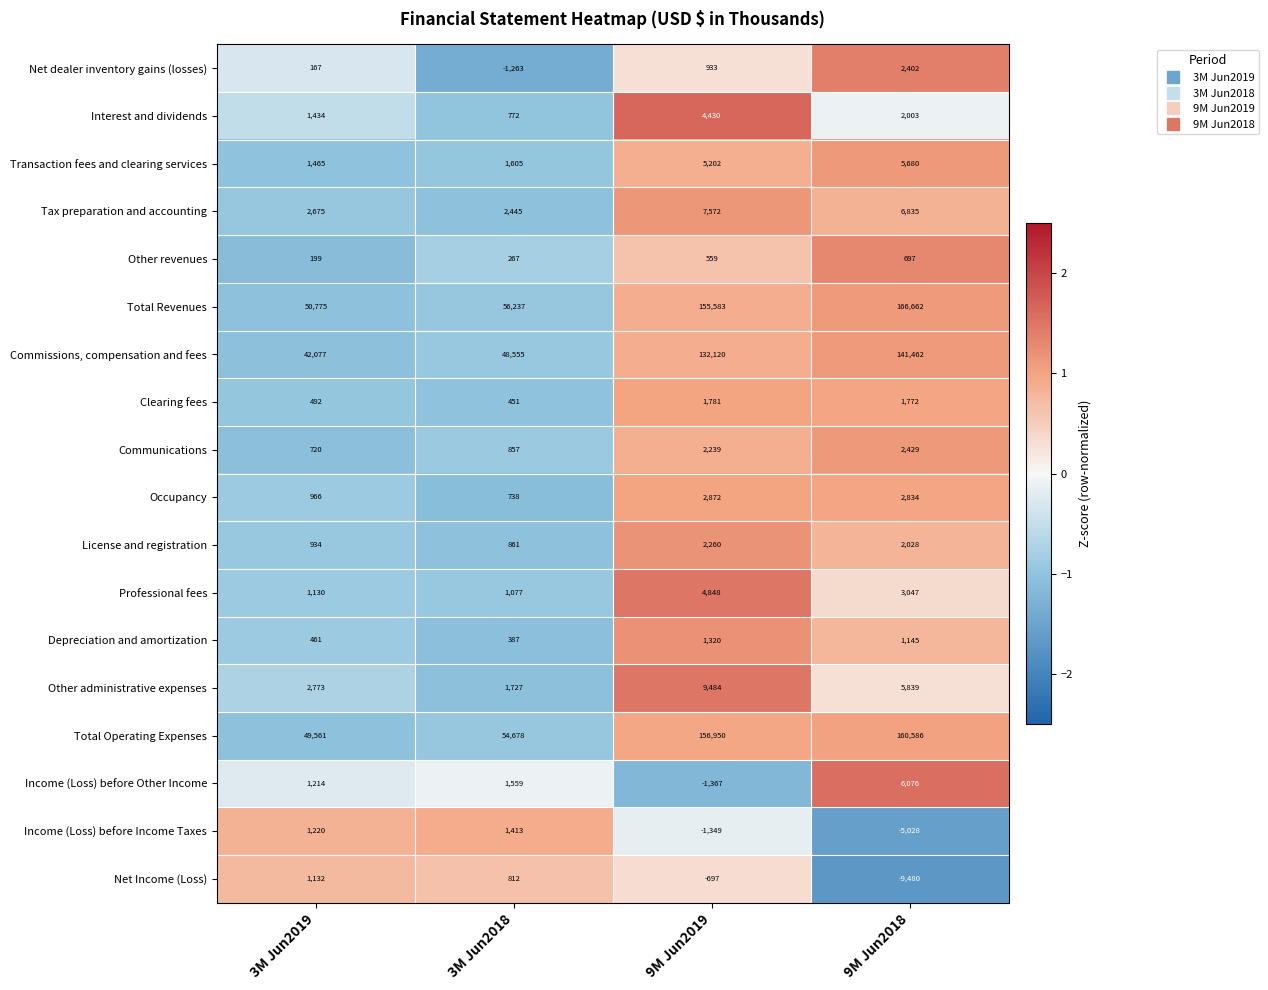

What is the minimum value for Clearing fees?

451